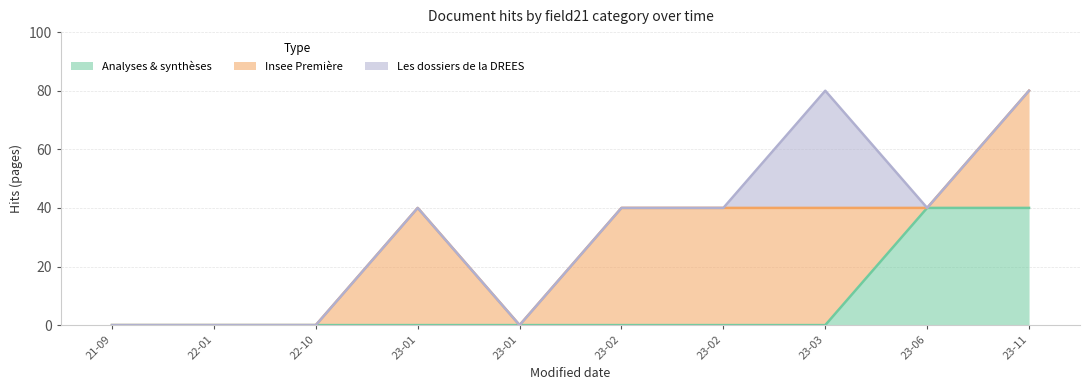

What are all the series names shown in the legend?

Analyses & synthèses, Insee Première, Les dossiers de la DREES